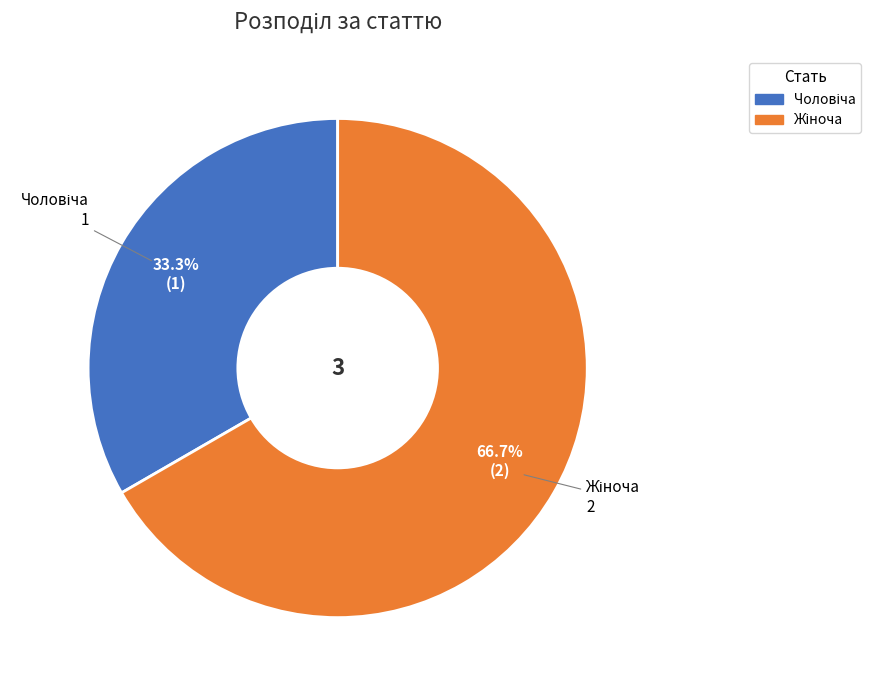

Is there any slice that represents more than half of the pie?

Yes